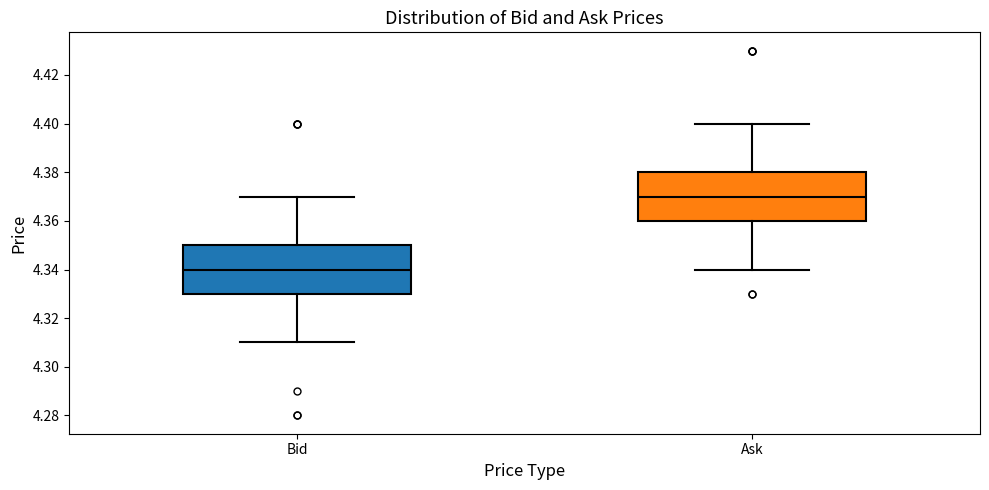

Which box has the highest median line?

Ask